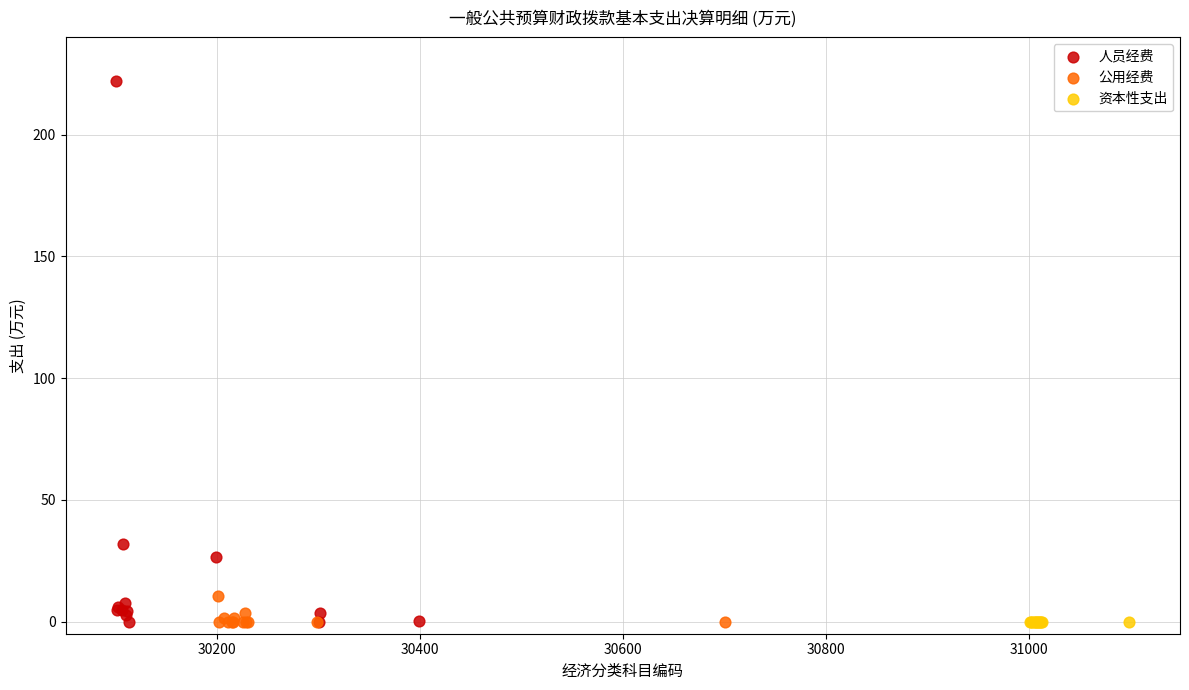

Which series contains the highest Y value?

人员经费